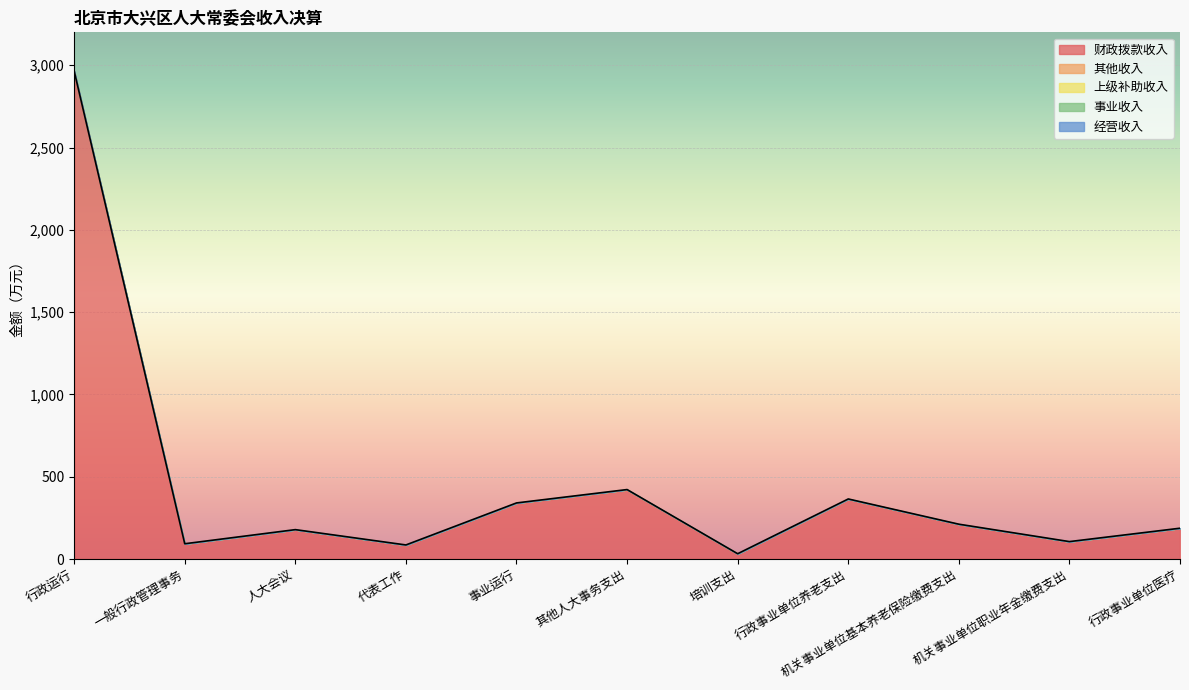

Which label corresponds to the largest value in the chart?

行政运行